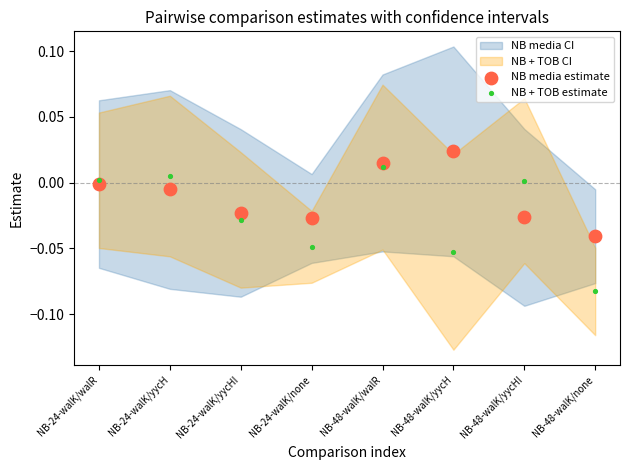

Which series has the largest Y range (max minus min)?

NB + TOB estimate